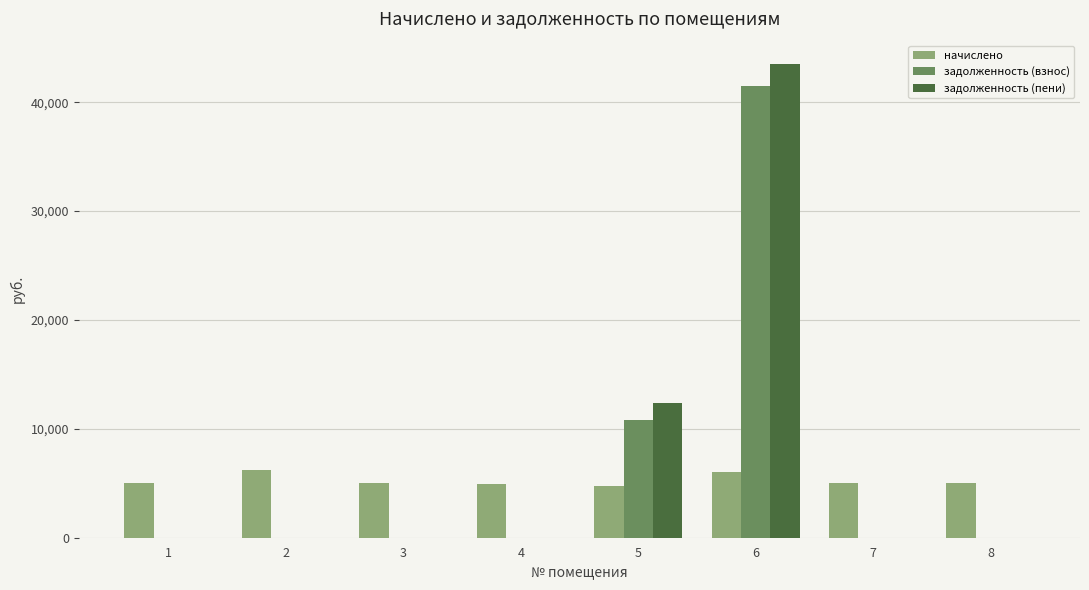

The value of задолженность (взнос) at 1 is 0.0. True or false?

True